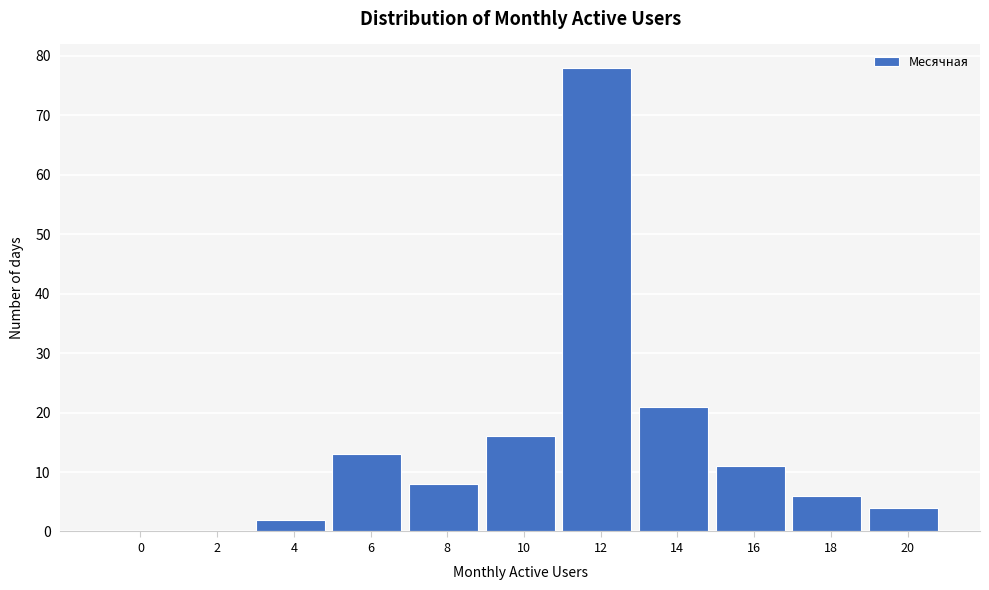

Reading left to right, list all the values displayed in this chart.

0=0	2=0	4=2	6=13	8=8	10=16	12=78	14=21	16=11	18=6	20=4